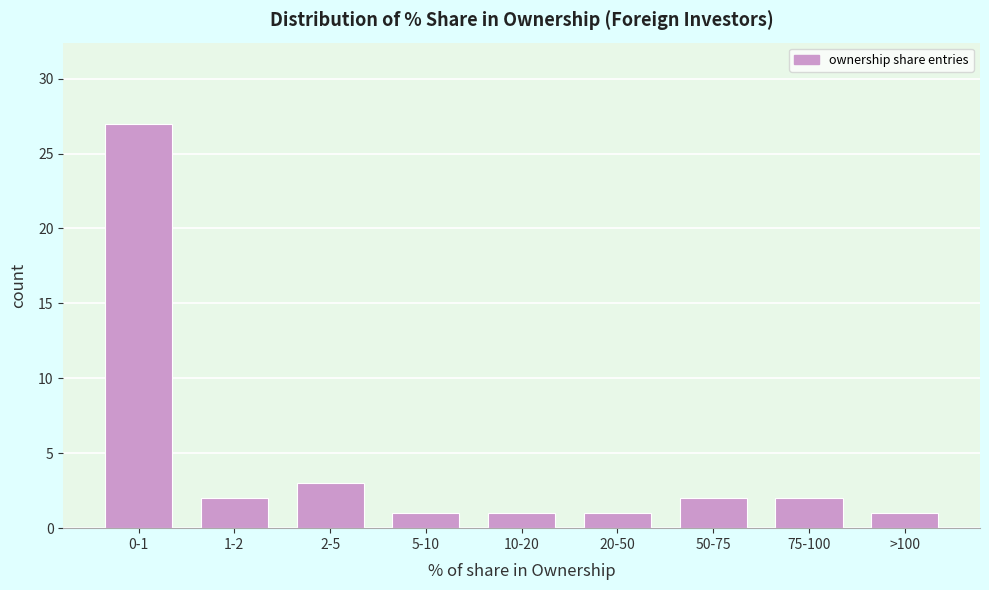

Reading right to left, transcribe all the data shown in this chart.

1	2	2	1	1	1	3	2	27